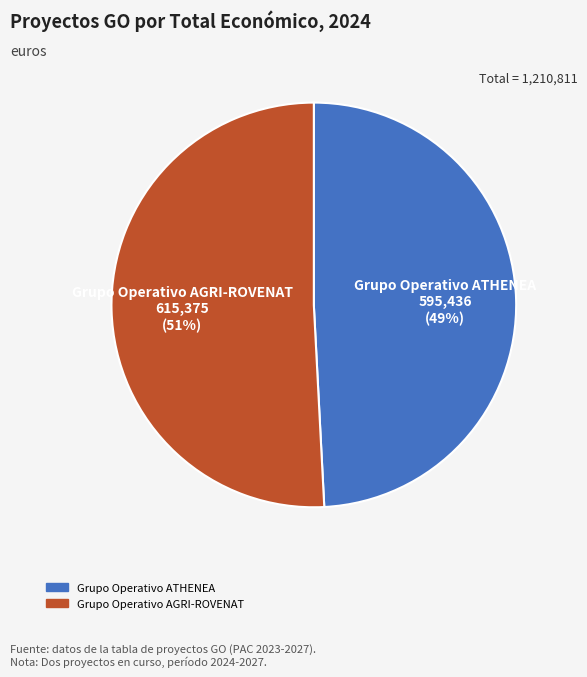

How many segments does this pie chart have?

2